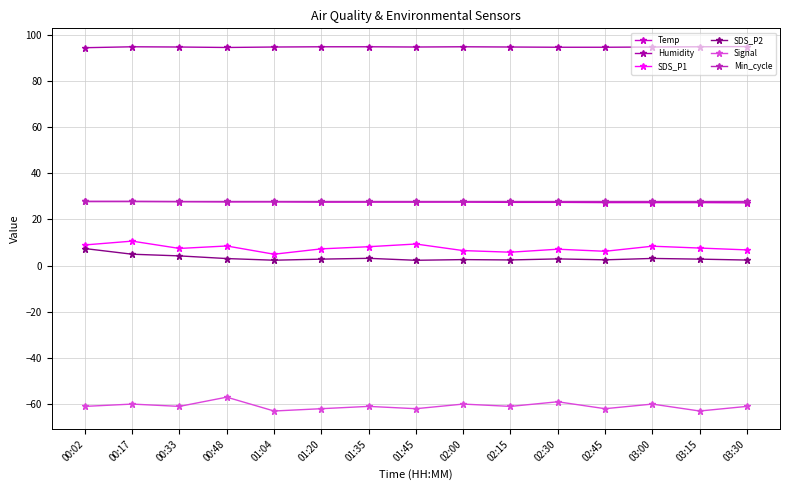

Is this an area chart (filled region under the line)?

No